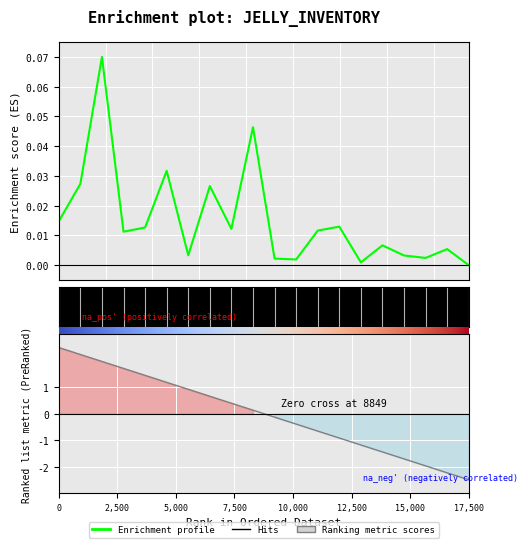

Reading left to right, what are all the values shown in this chart?

Enrichment profile: 1=0.0	2=0.0	3=0.1	4=0.0	5=0.0	6=0.0	7=0.0	8=0.0	9=0.0	10=0.0	11=0.0	12=0.0	13=0.0	14=0.0	15=0.0	16=0.0	17=0.0	18=0.0	19=0.0	20=0.0
seq: 1=2.5	2=2.2	3=2.0	4=1.7	5=1.4	6=1.2	7=0.9	8=0.7	9=0.4	10=0.1	11=-0.1	12=-0.4	13=-0.7	14=-0.9	15=-1.2	16=-1.4	17=-1.7	18=-2.0	19=-2.2	20=-2.5